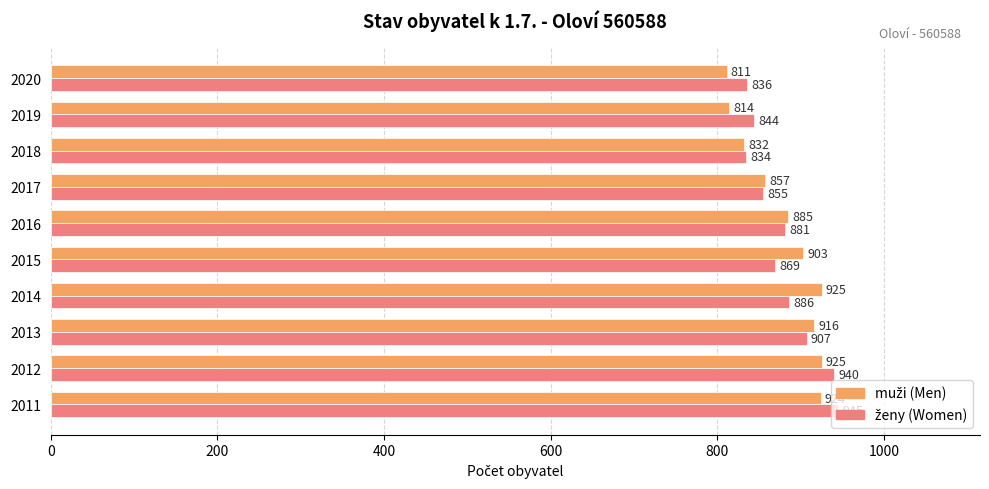

What is the difference between the highest and lowest values at 2015?

34